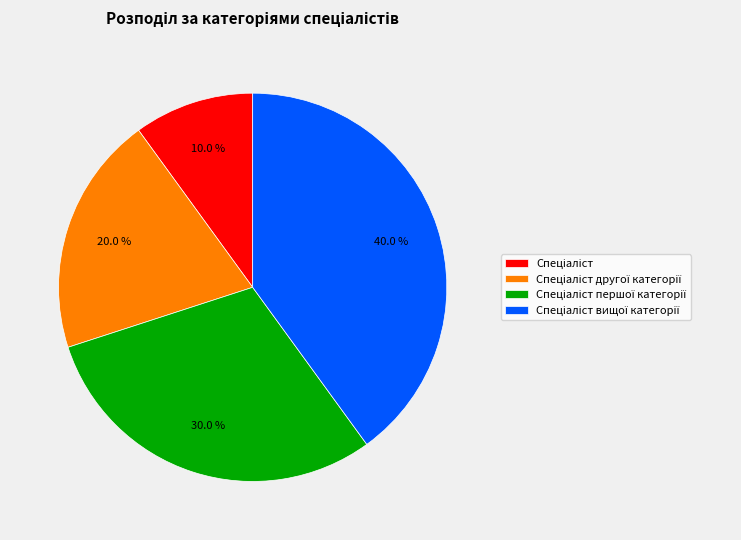

Is there any slice that represents more than half of the pie?

No